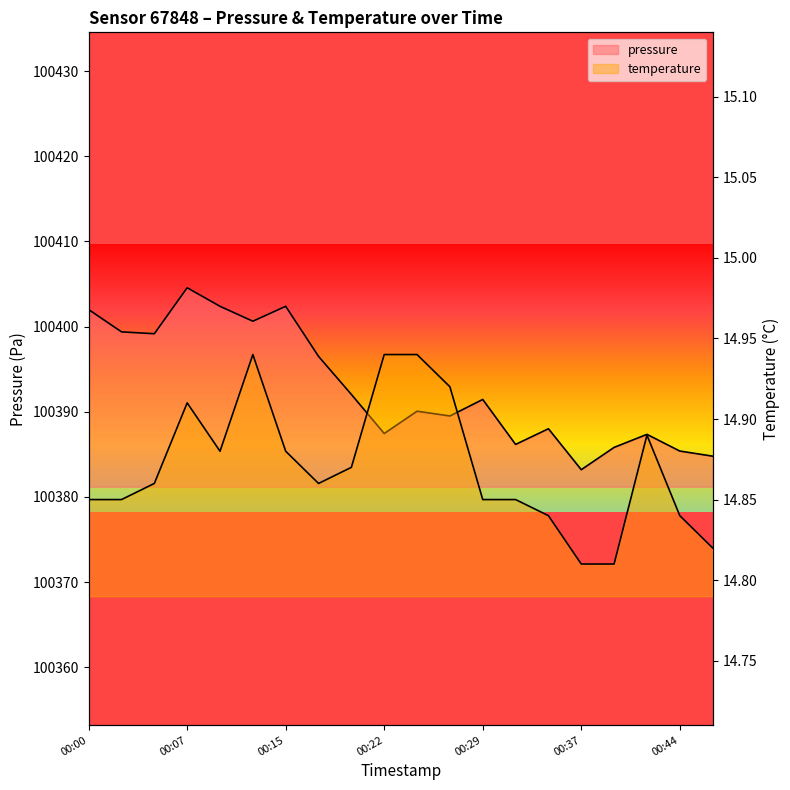

The temperature series shows 25.7 at 00:34. True or false?

False